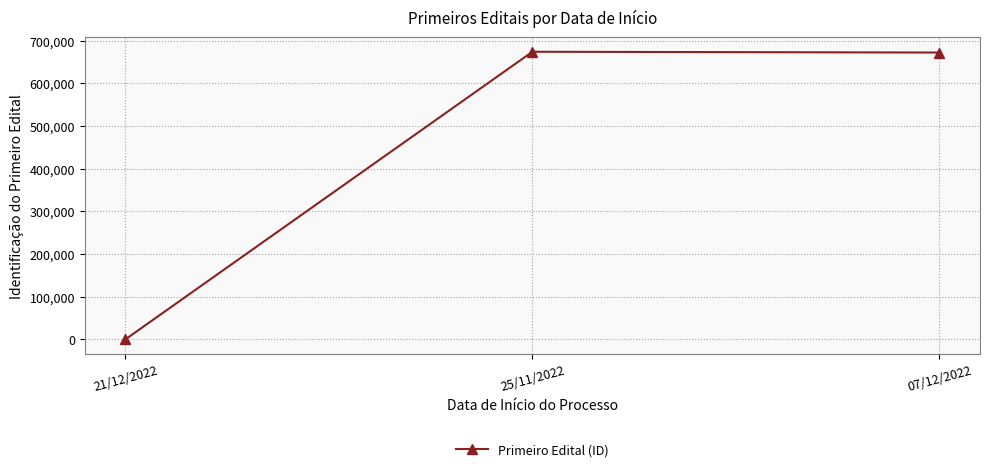

The value at 25/11/2022 is 1186693. True or false?

False